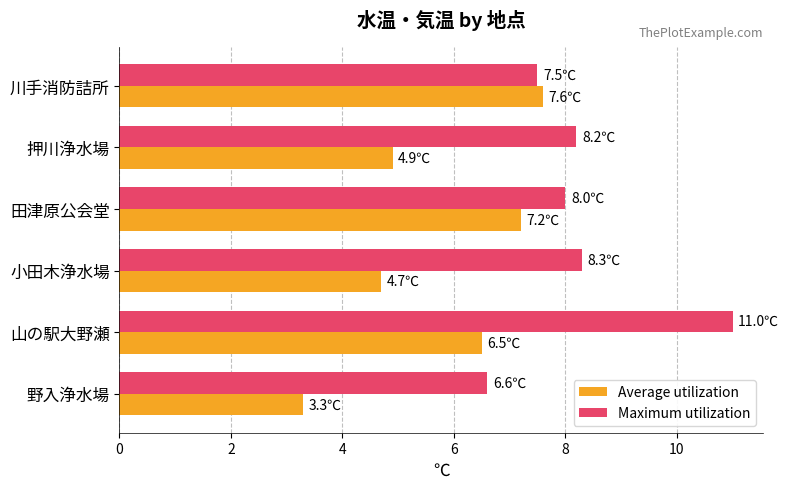

At which category is the sum across all series the highest?

山の駅大野瀬